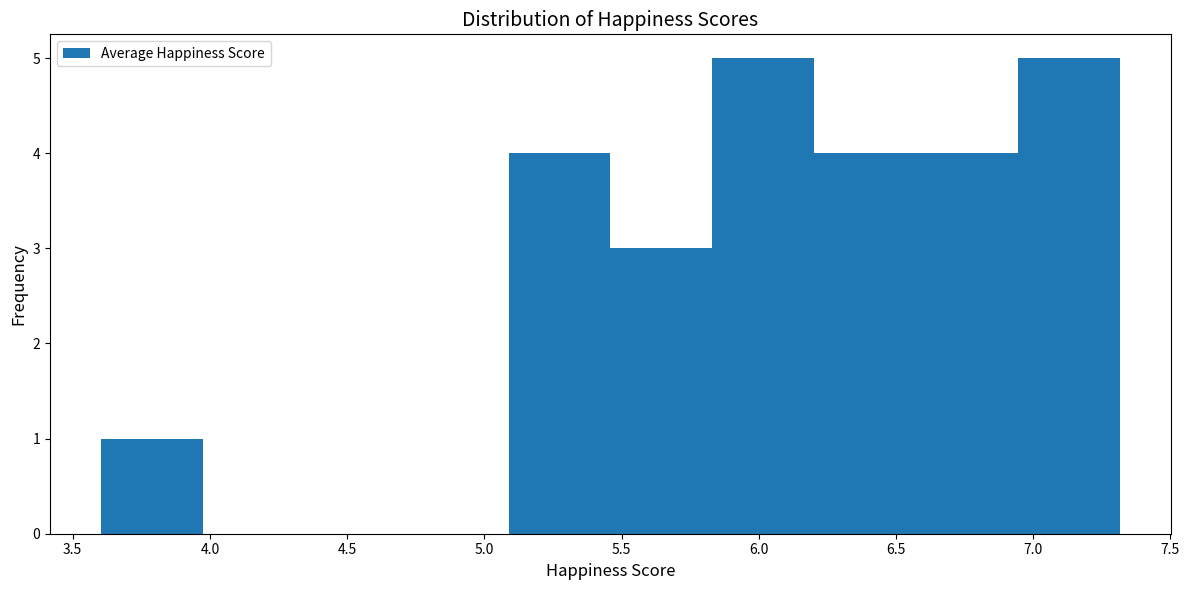

Reading left to right, transcribe this chart: for each bar, give the range it covers on the x-axis and its height. Neither the bar edges nor the heights are printed on the chart, so give them approximately, as read against the axes.

3.60 to 3.95: 1
3.95 to 4.35: 0
4.35 to 4.70: 0
4.70 to 5.10: 0
5.10 to 5.45: 4
5.45 to 5.85: 3
5.85 to 6.20: 5
6.20 to 6.55: 4
6.55 to 6.95: 4
6.95 to 7.30: 5